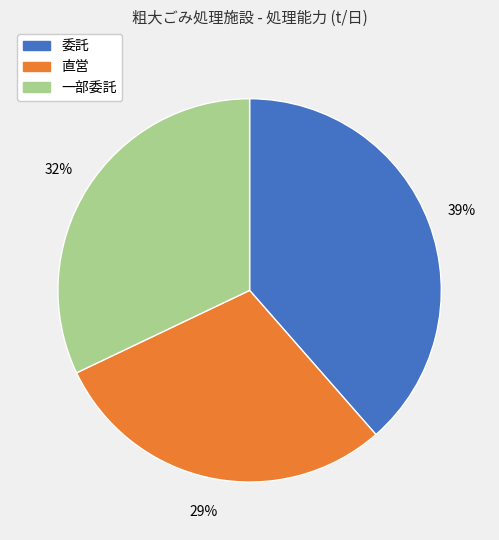

To the nearest percent, what is the average slice percentage?

33%